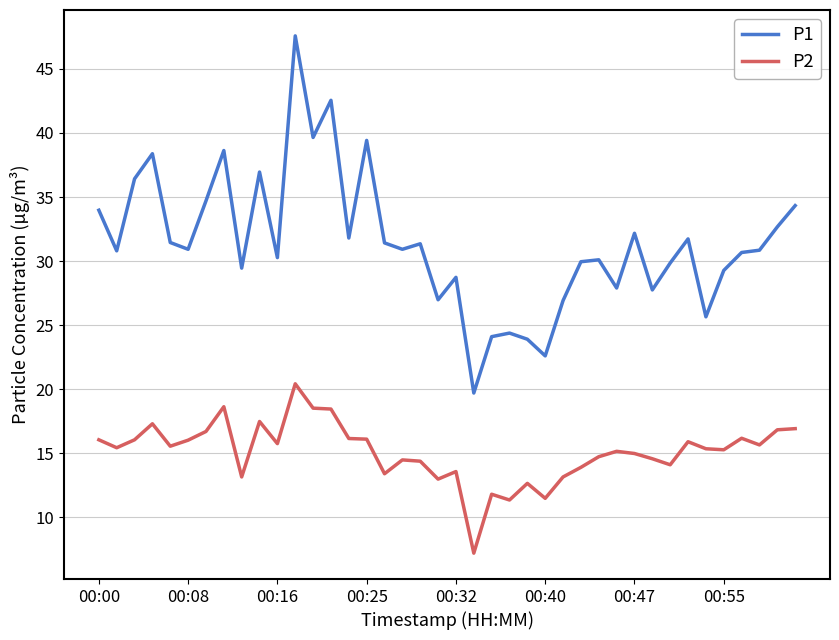

How many lines are shown in the chart?

2